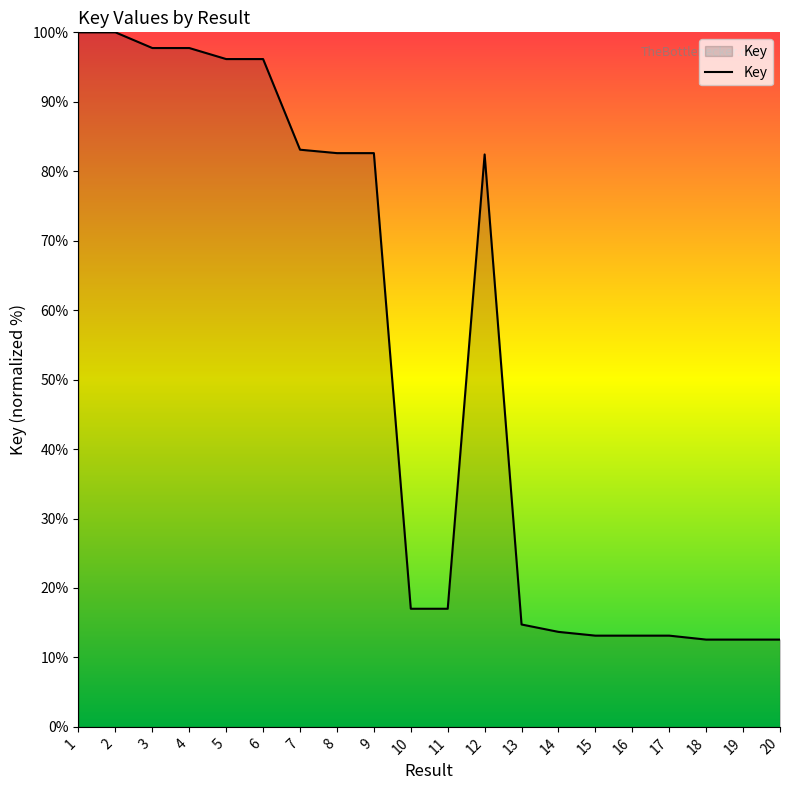

What is the difference between the values at 20 and 5?

83.6